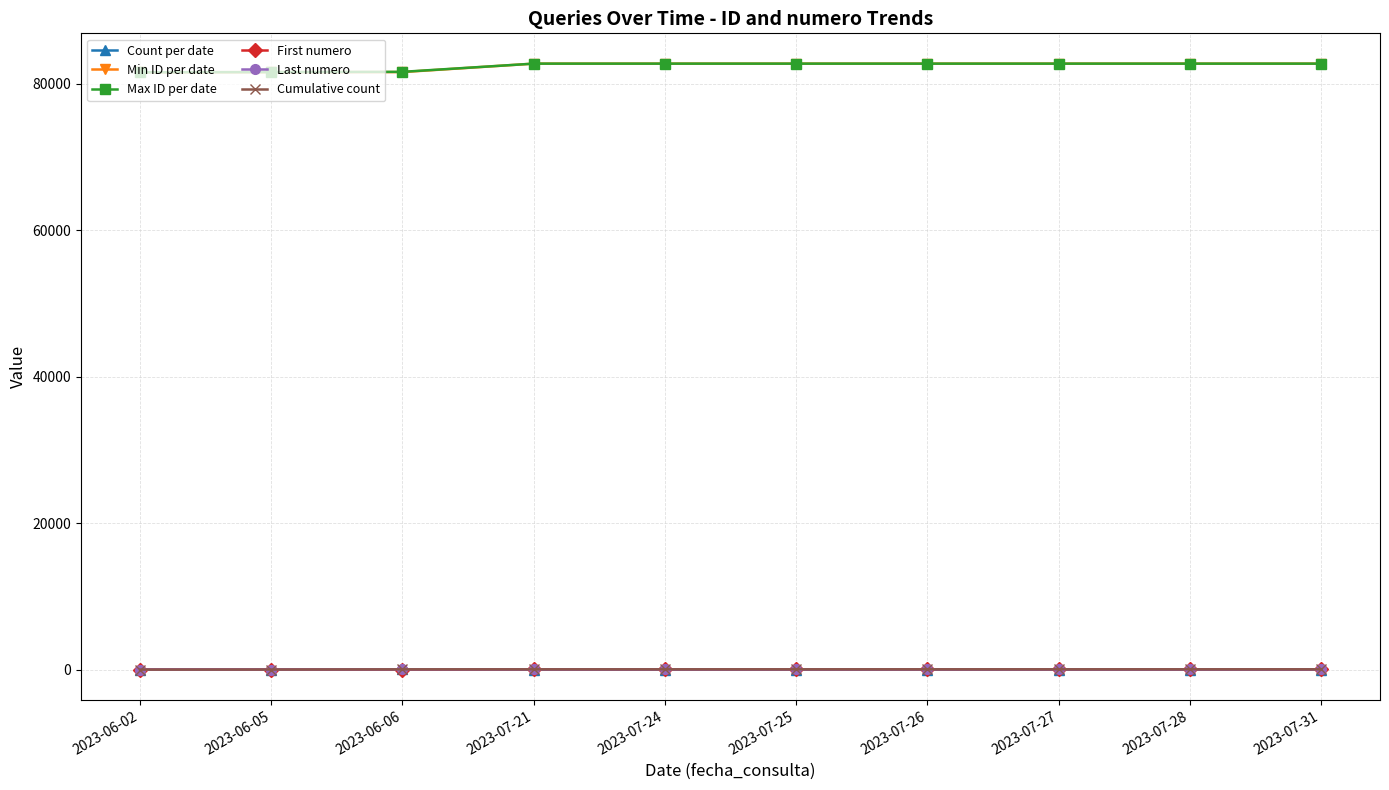

Is it true that Cumulative count equals 43 at 2023-07-28?

True